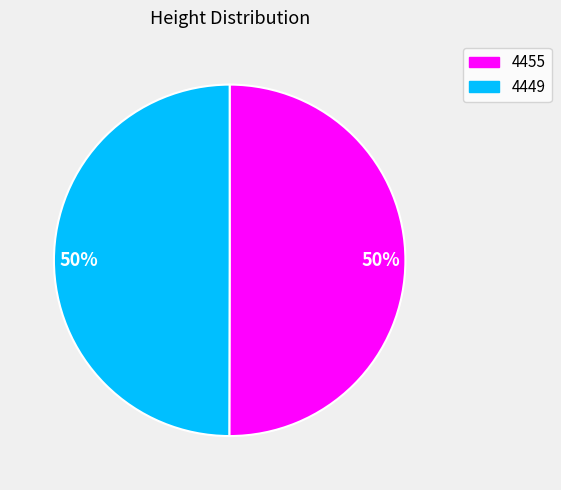

True or false: 4455 accounts for 50% of the total.

True